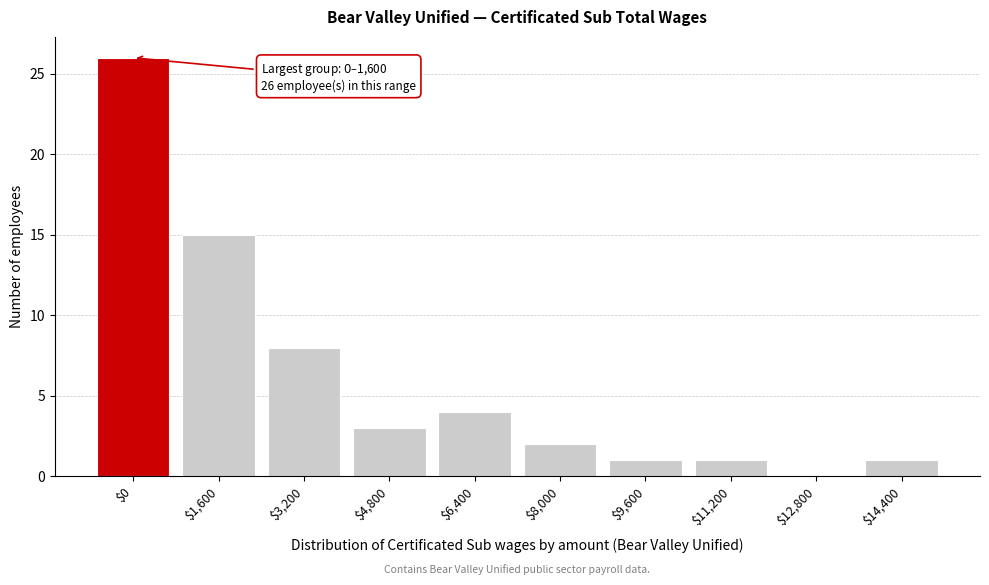

Where is the data nearest to the value 13?

$1,600